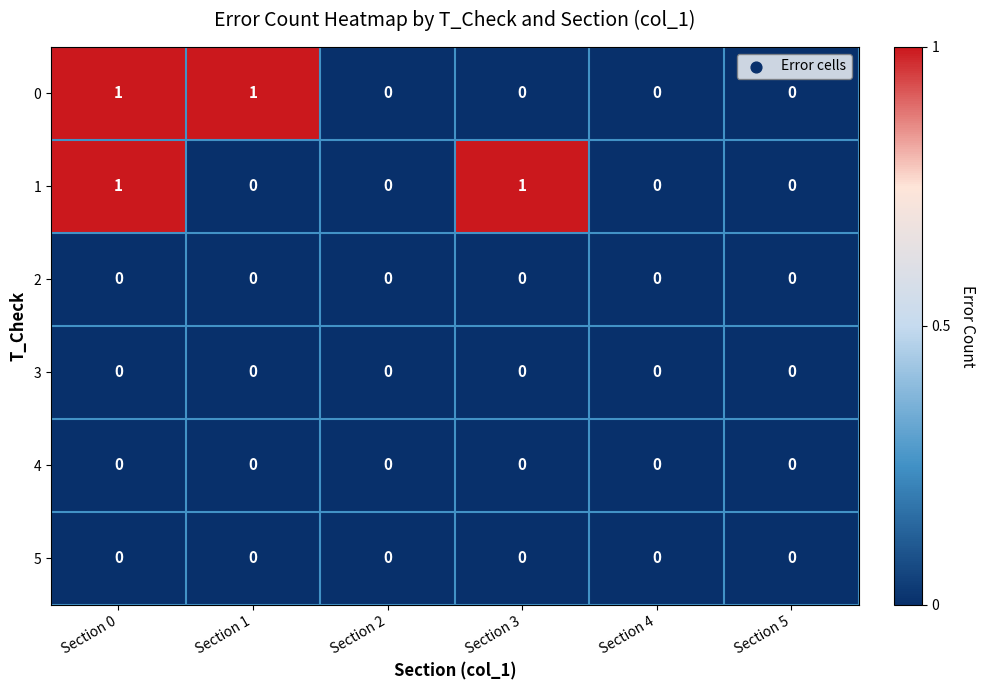

The value of 3 at Section 5 is 0. True or false?

True